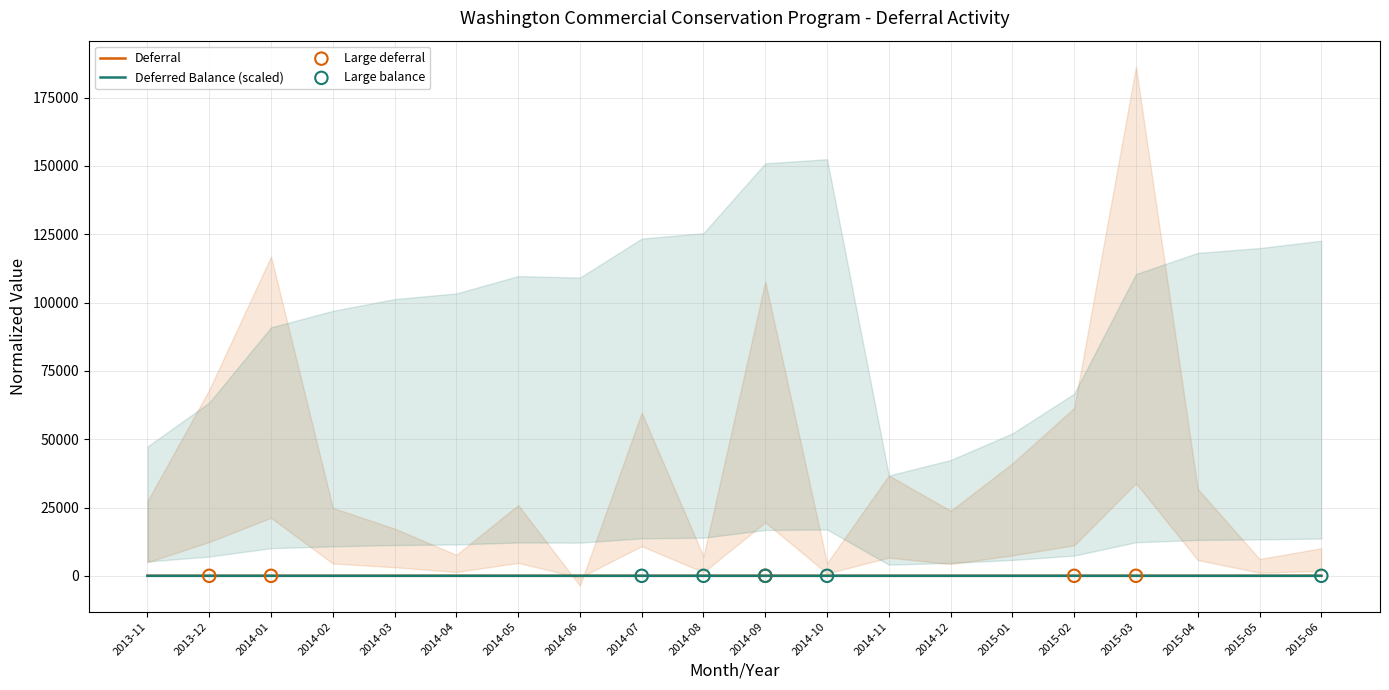

Which series reaches the maximum Y coordinate?

Deferral